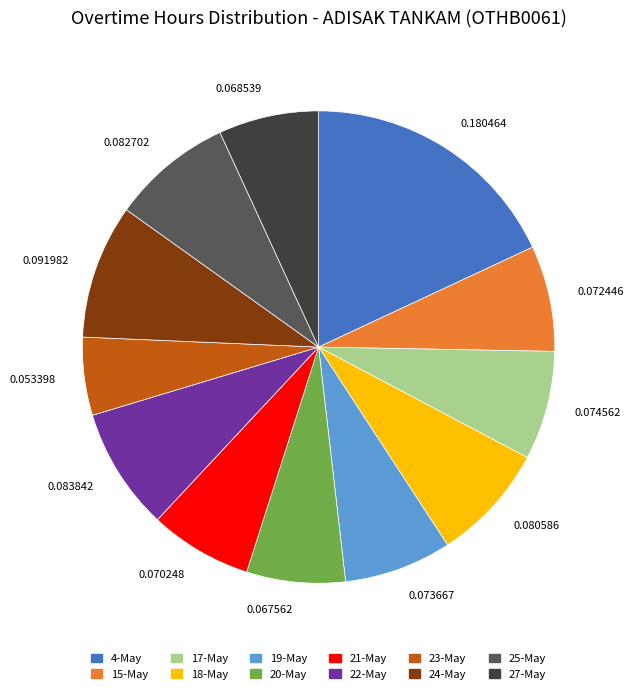

Approximately how many times larger is the value at 0.072446 compared to 0.091982?

0.8